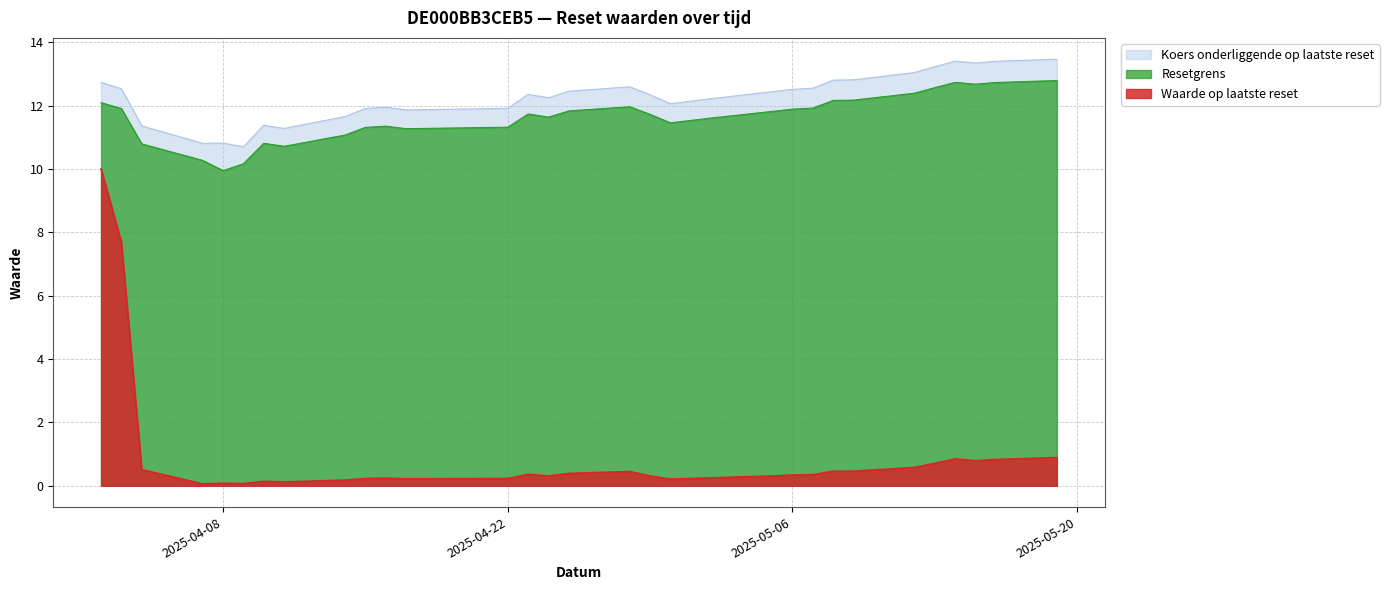

What is the sum of all Waarde op laatste reset values?

28.6